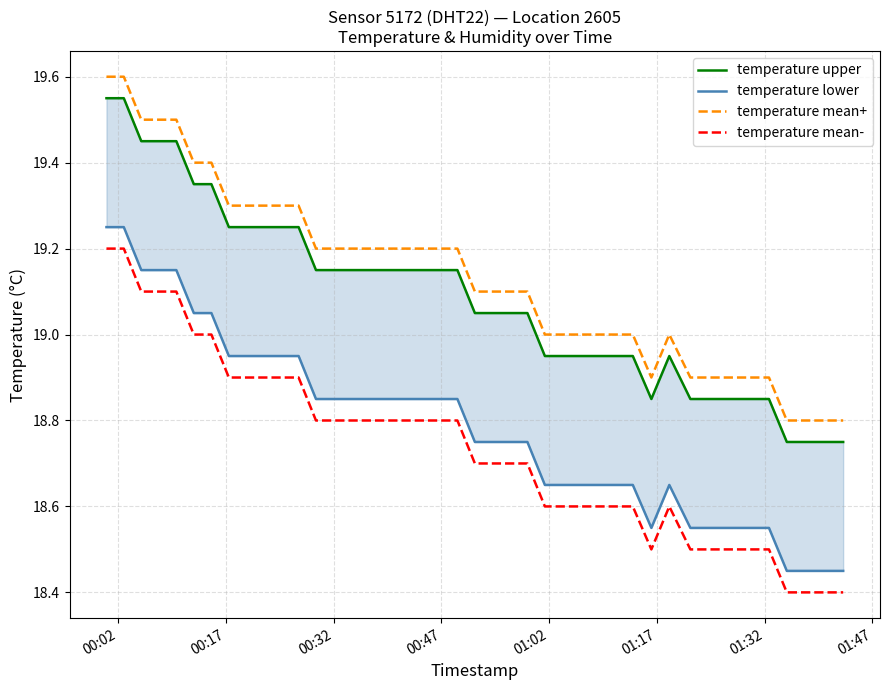

True or false: temperature mean+ and temperature mean- cross at least once.

False